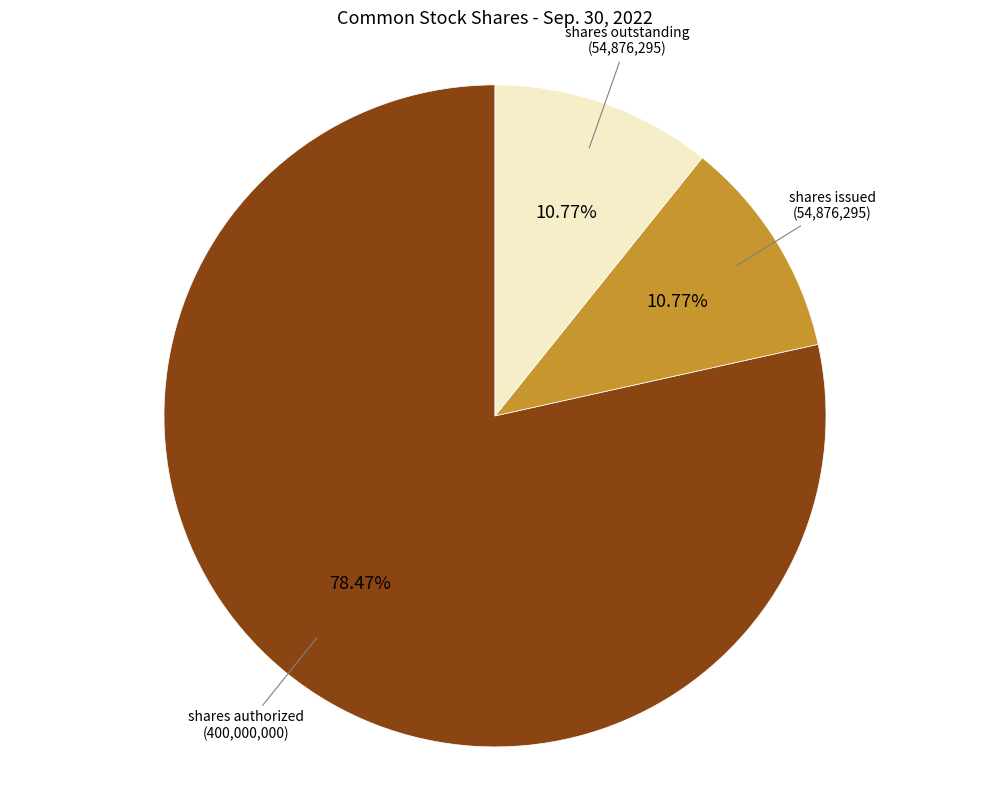

How many slices are in this pie chart?

3